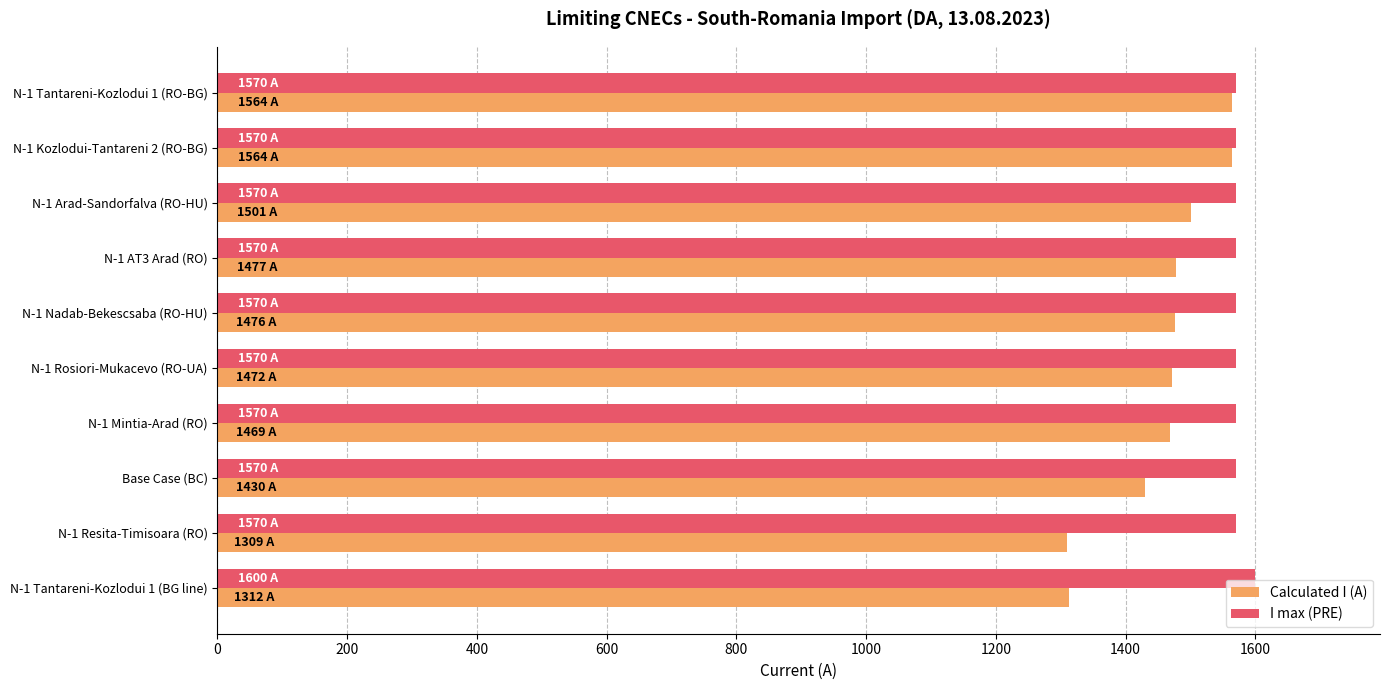

What is the smallest value displayed?

1309